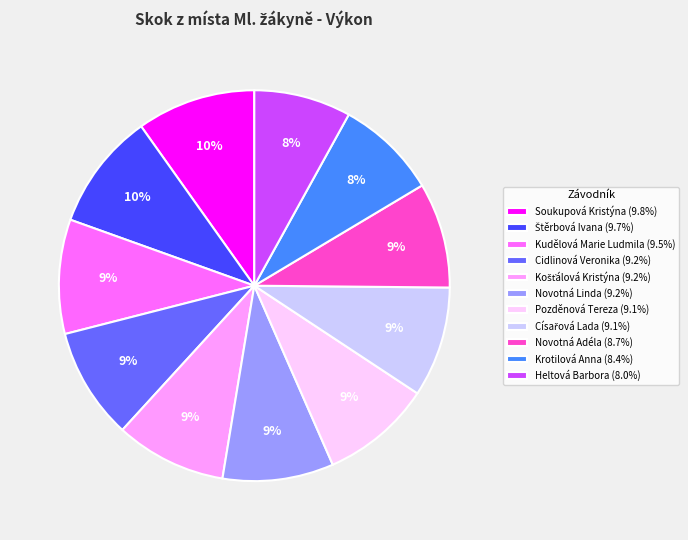

Does any single category account for the majority?

No